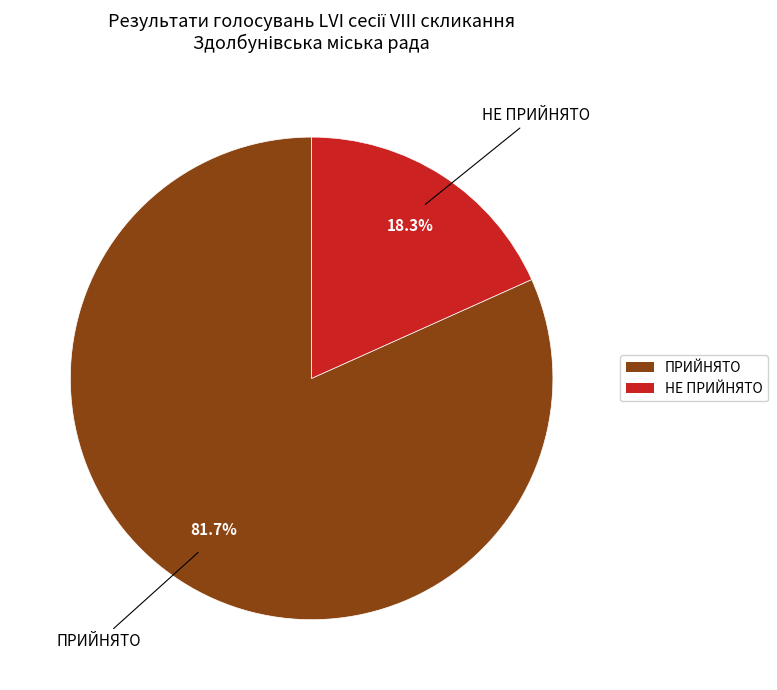

Do ПРИЙНЯТО and НЕ ПРИЙНЯТО together represent more than half of the pie?

Yes